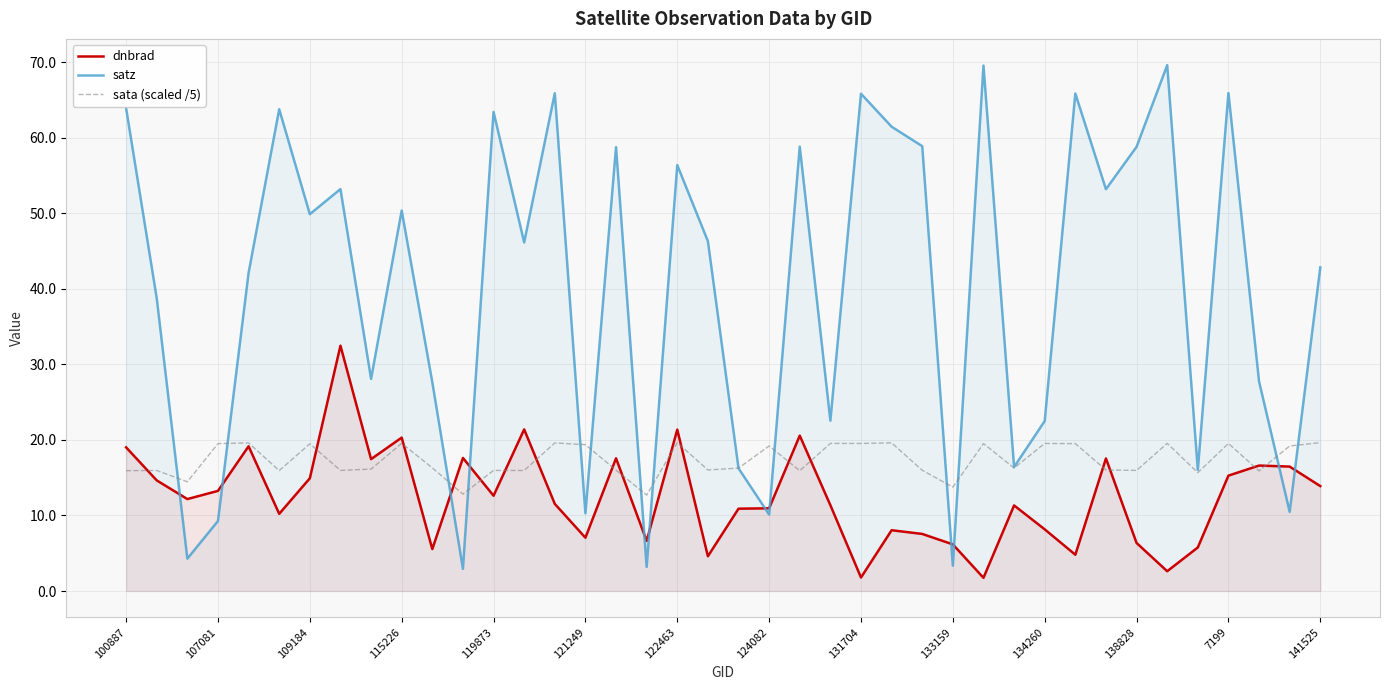

How many values in the satz series exceed 46?

21